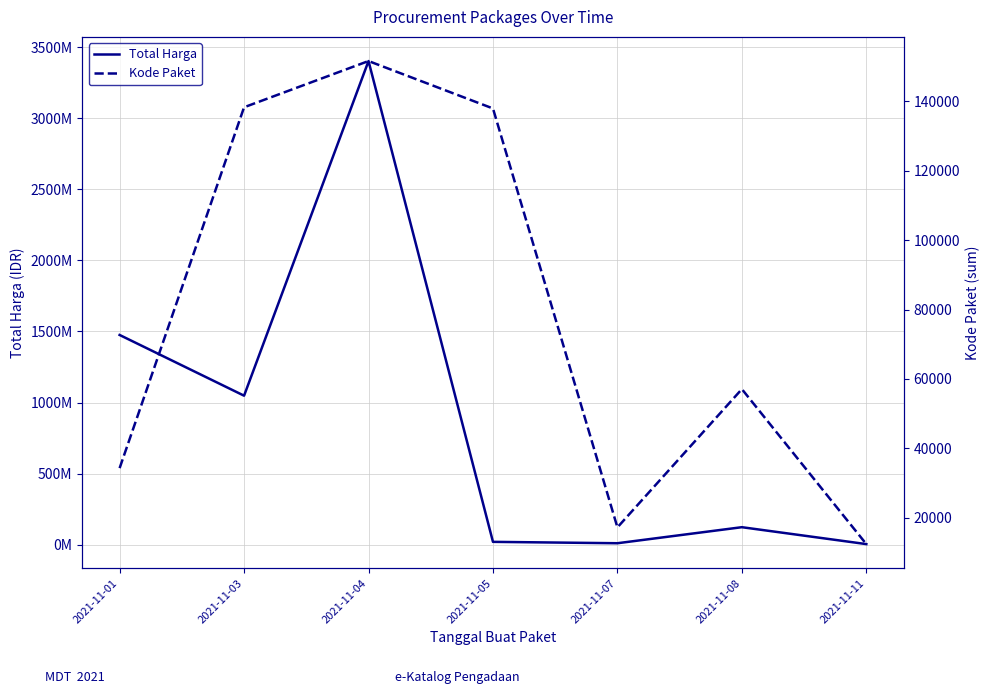

What is the highest value of the Kode Paket series?

151530